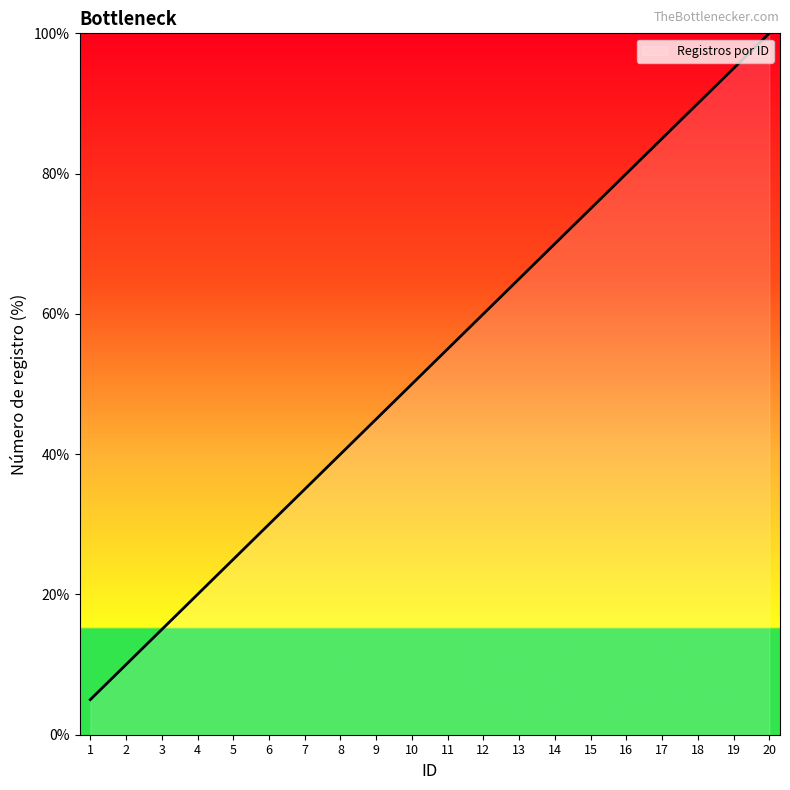

Rank the categories by value from lowest to highest.

1, 2, 3, 4, 5, 6, 7, 8, 9, 10, 11, 12, 13, 14, 15, 16, 17, 18, 19, 20